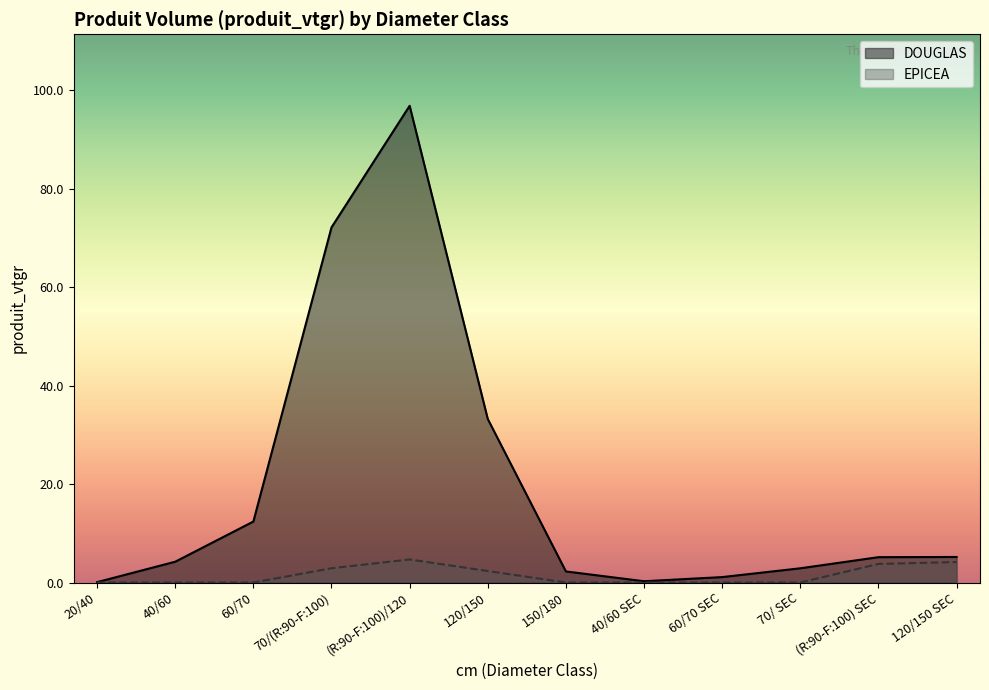

How many values in the DOUGLAS series exceed 5?

6